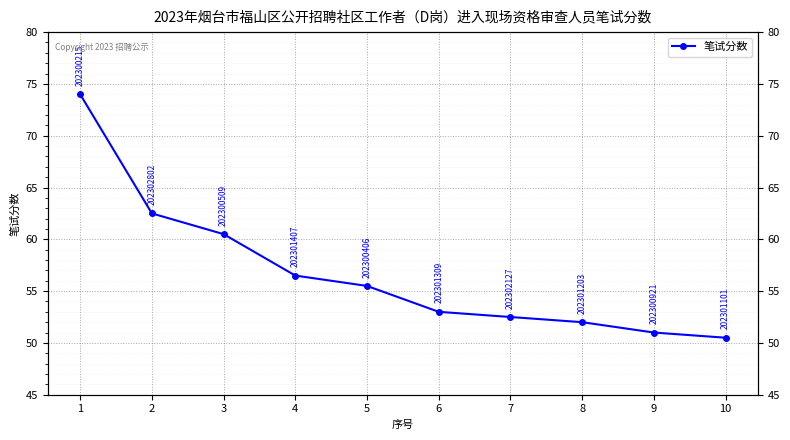

The chart shows a value of 50.5 at 10. True or false?

True